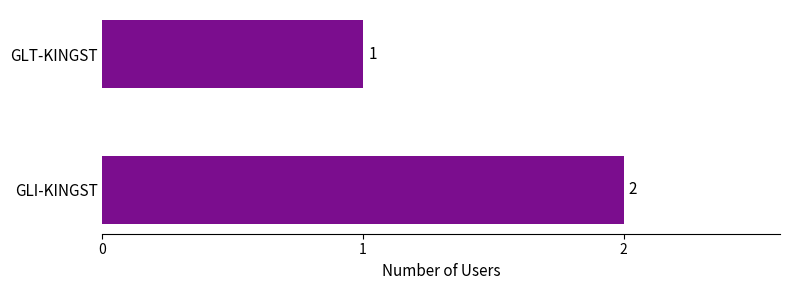

Between GLI-KINGST and GLT-KINGST, which is larger?

GLI-KINGST